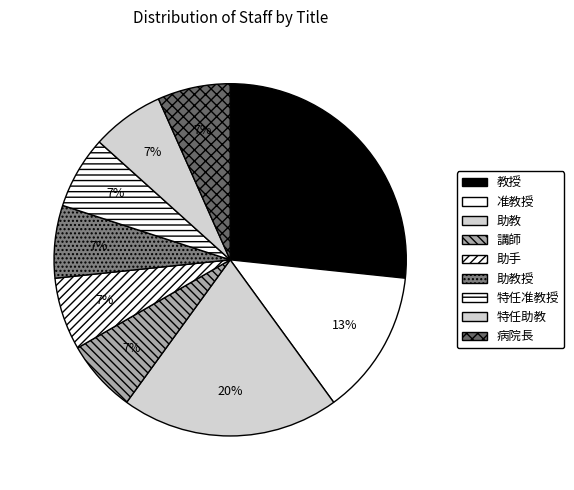

To the nearest percent, what is the average slice percentage?

11%